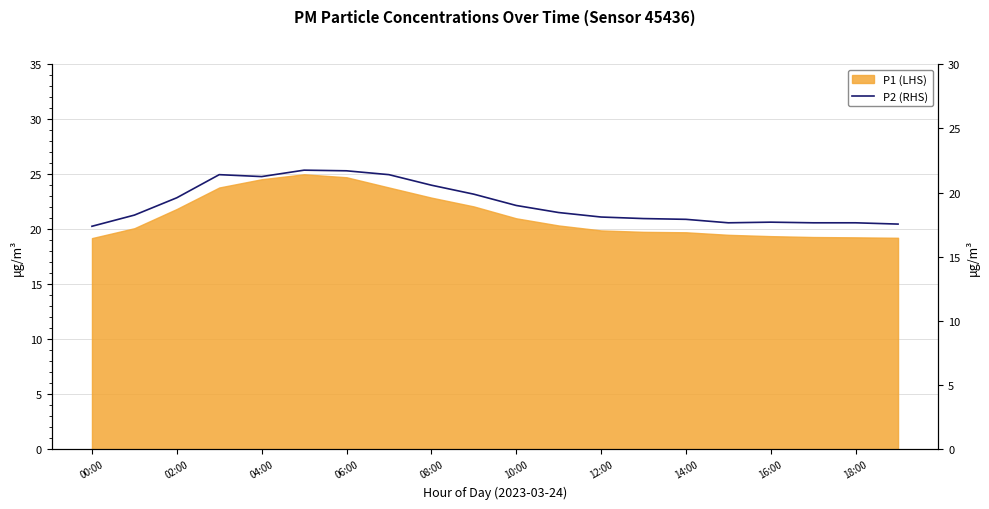

Reading right to left, extract all data points from this chart.

17.6	17.6	17.6	17.7	17.6	17.9	18.0	18.1	18.4	19.0	19.9	20.6	21.4	21.7	21.8	21.2	21.4	19.6	18.2	17.4